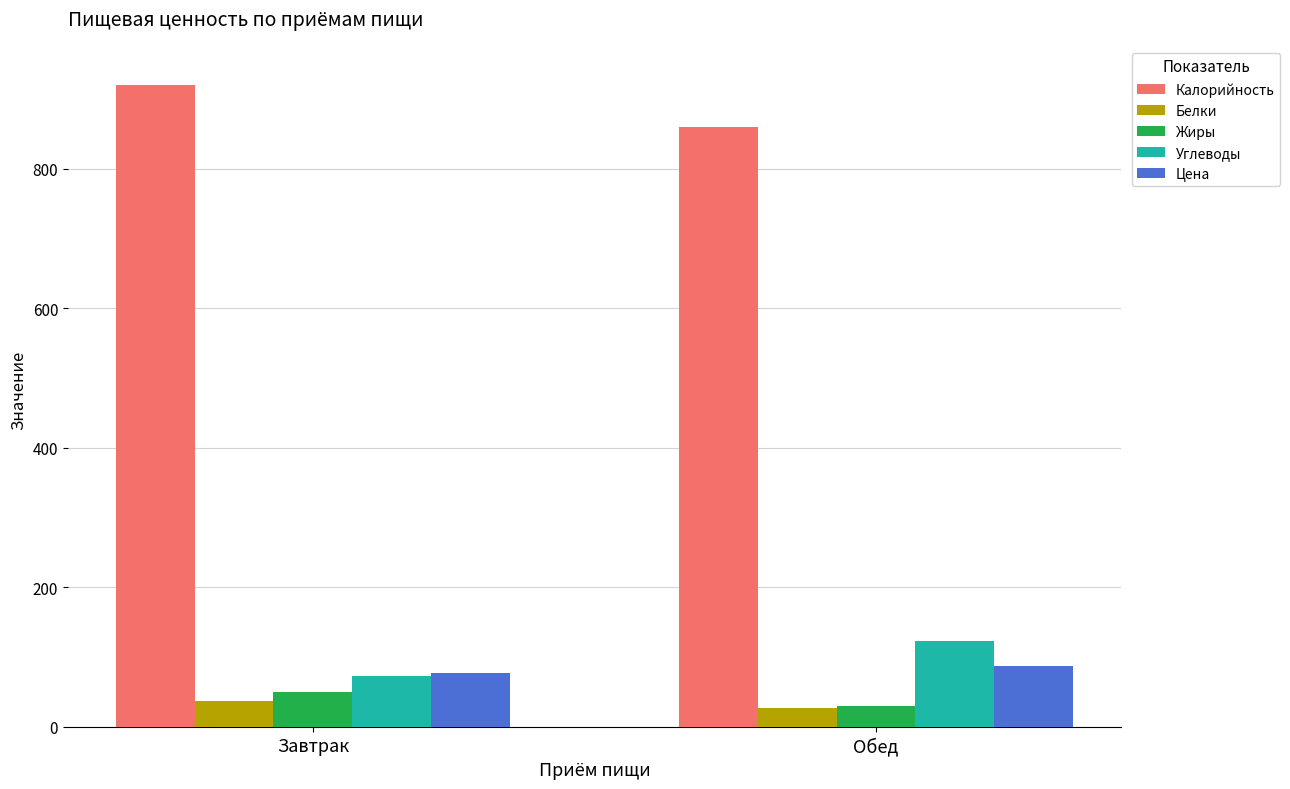

What is the value of the Калорийность bar at the 1st from the left?

920.6